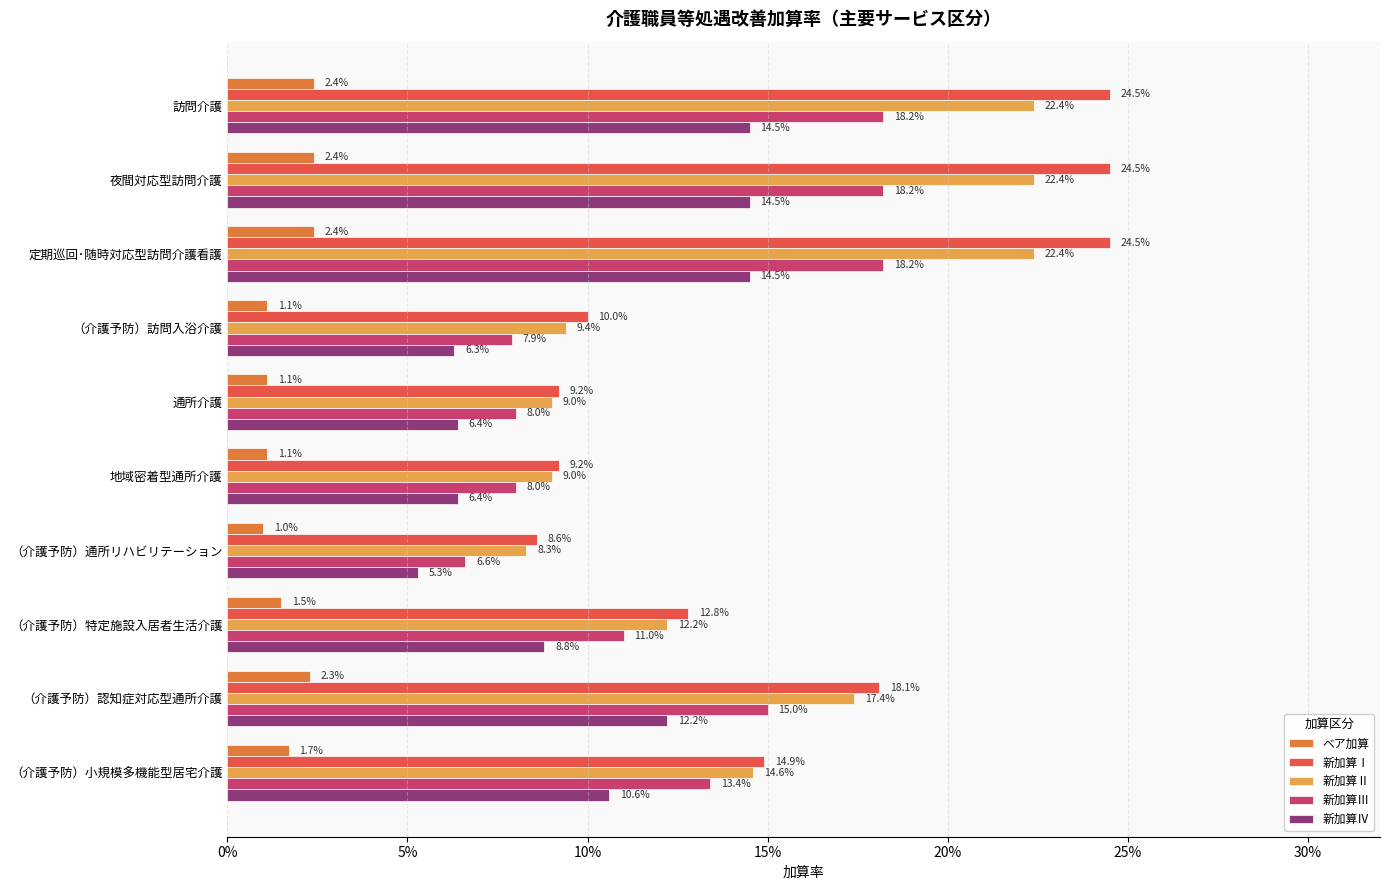

What are all the series names shown in the legend?

ベア加算, 新加算Ⅰ, 新加算Ⅱ, 新加算Ⅲ, 新加算Ⅳ